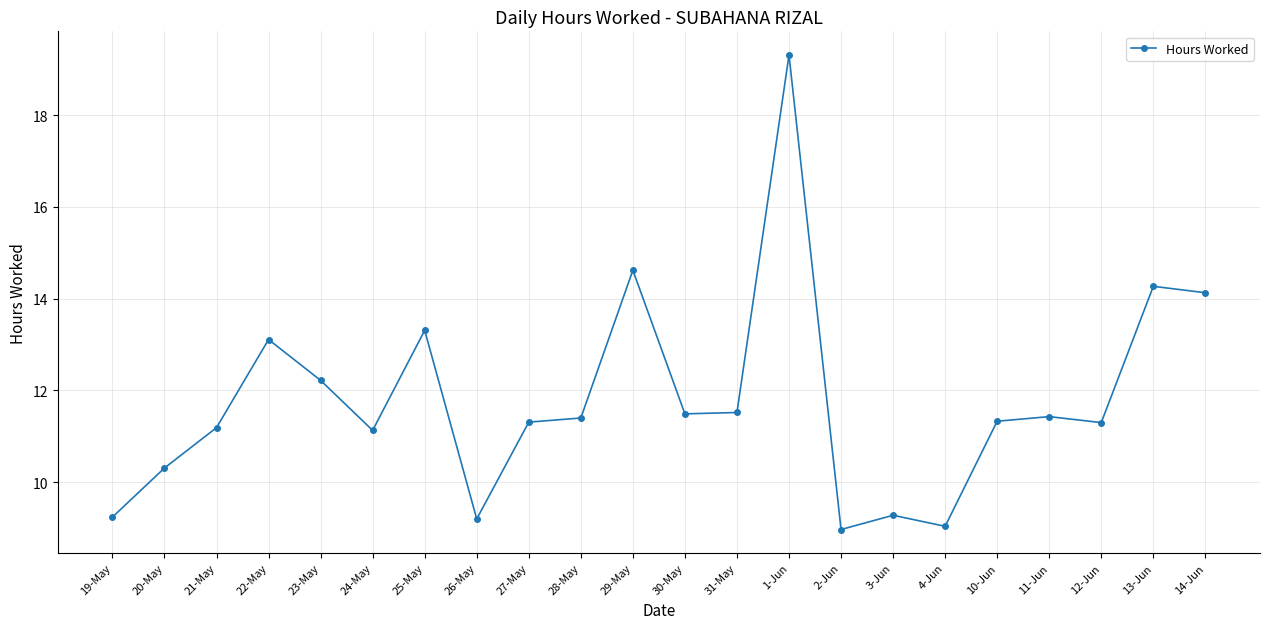

What is the label of the 12th point from the right?

29-May